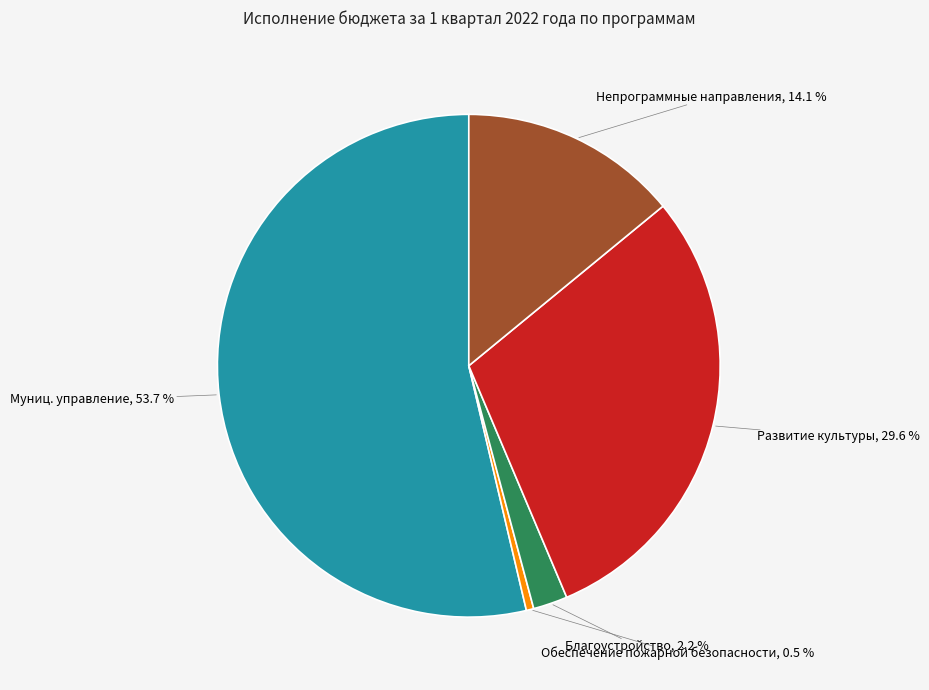

Is there a majority slice in this chart?

Yes